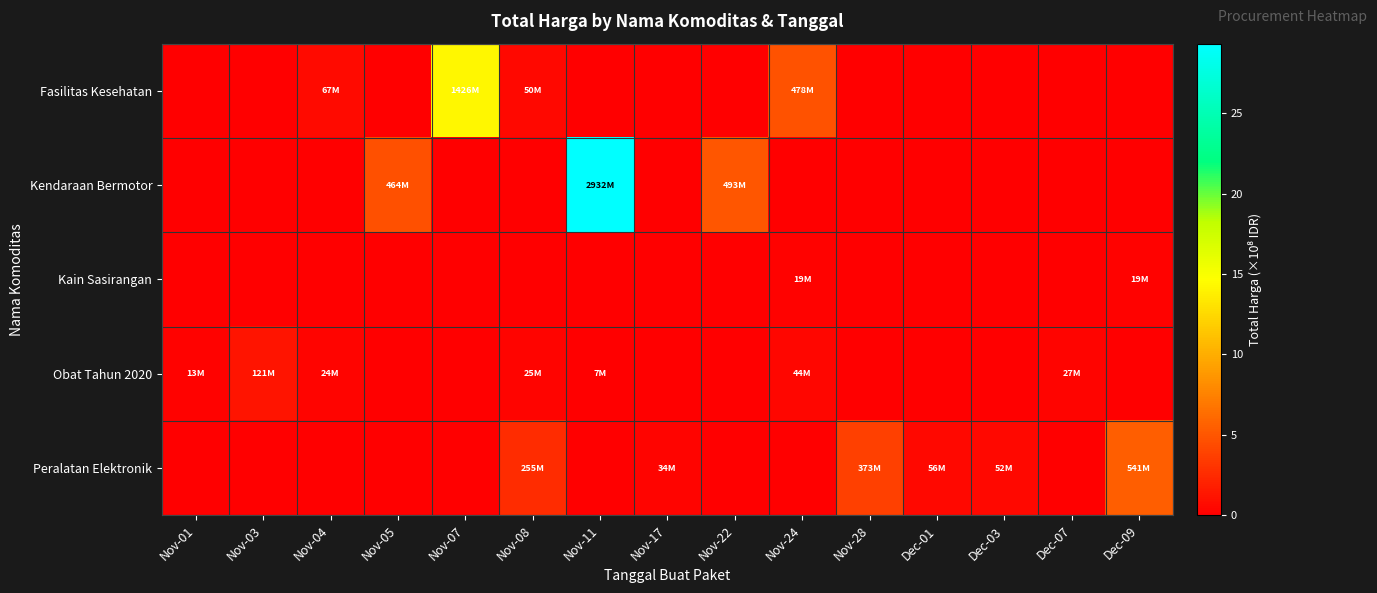

At which category is the sum across all series the highest?

Nov-11